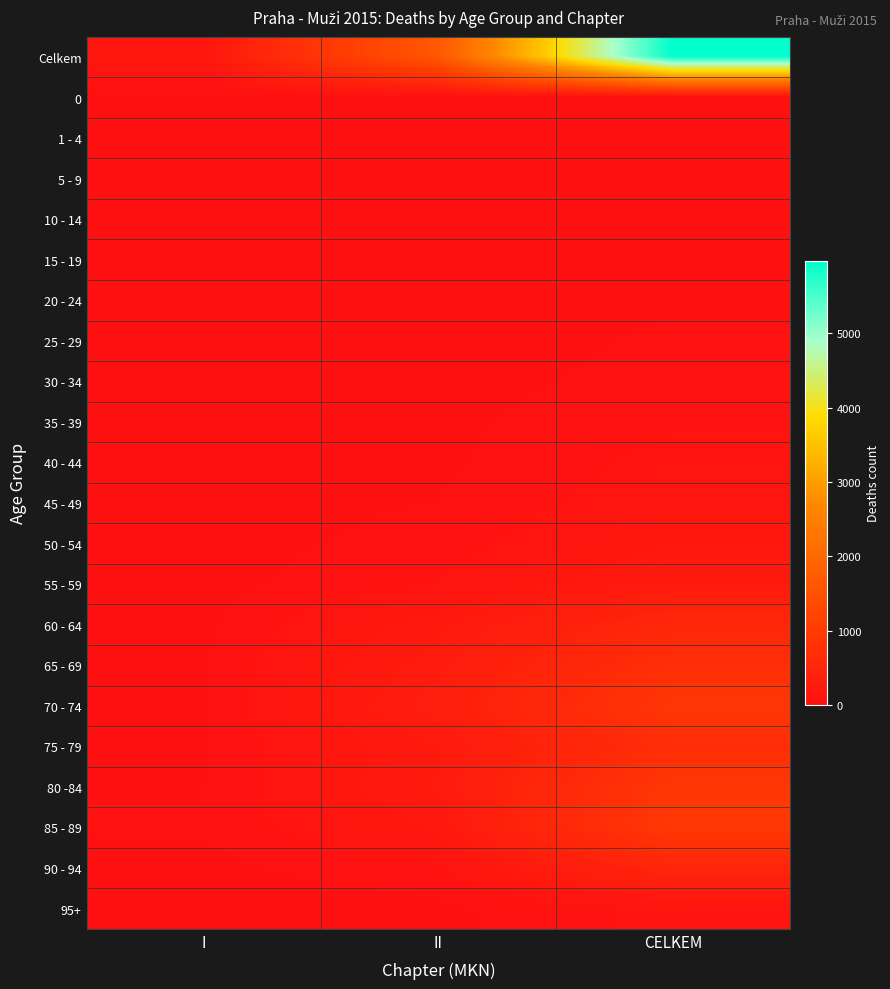

How many series are shown in this chart?

22